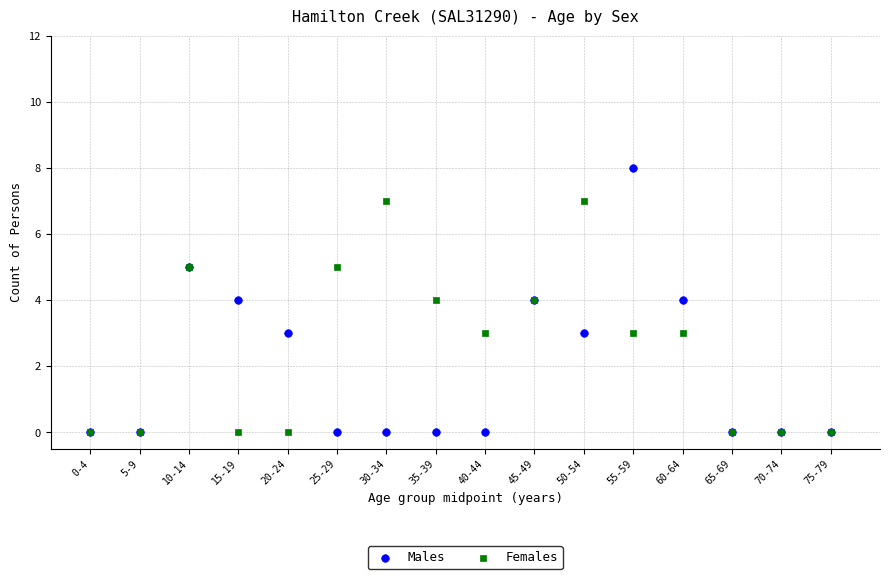

What are all the series names shown in the legend?

Males, Females